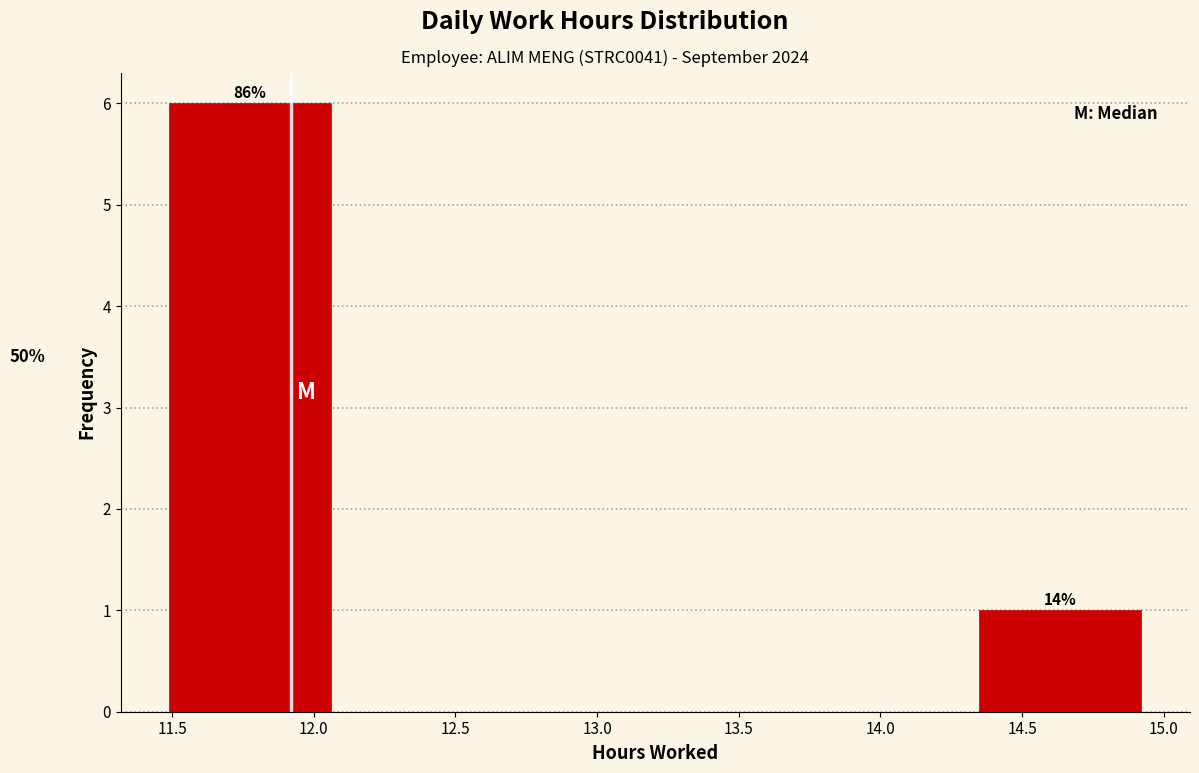

Which range on the x-axis has the tallest bar?

11.50 to 12.05